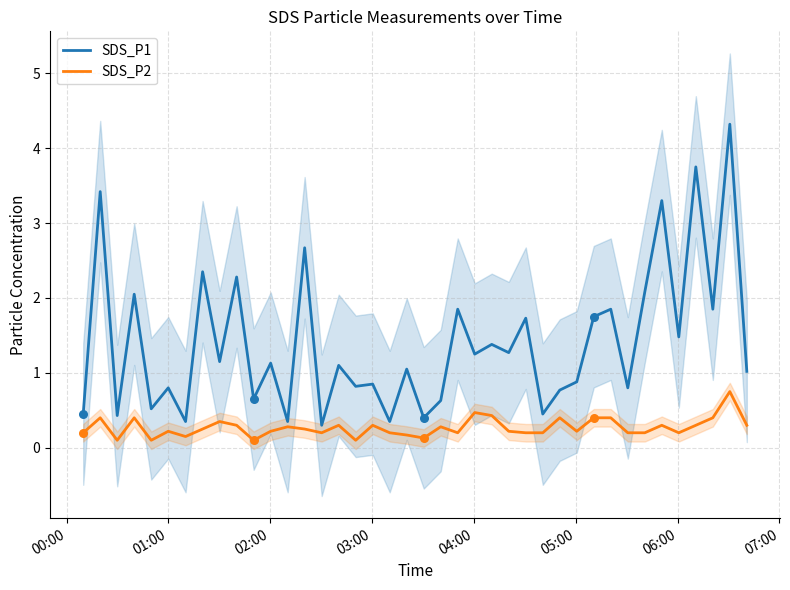

Which series has the largest total across all categories?

SDS_P1